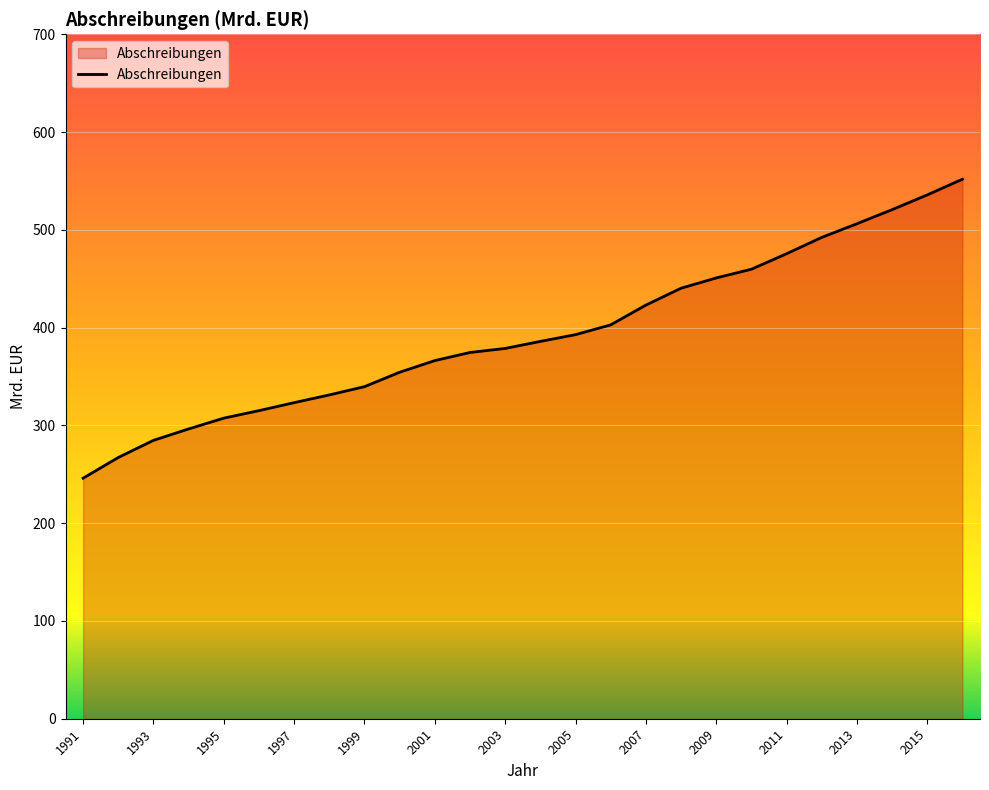

What is the difference between the maximum and minimum values?

305.8